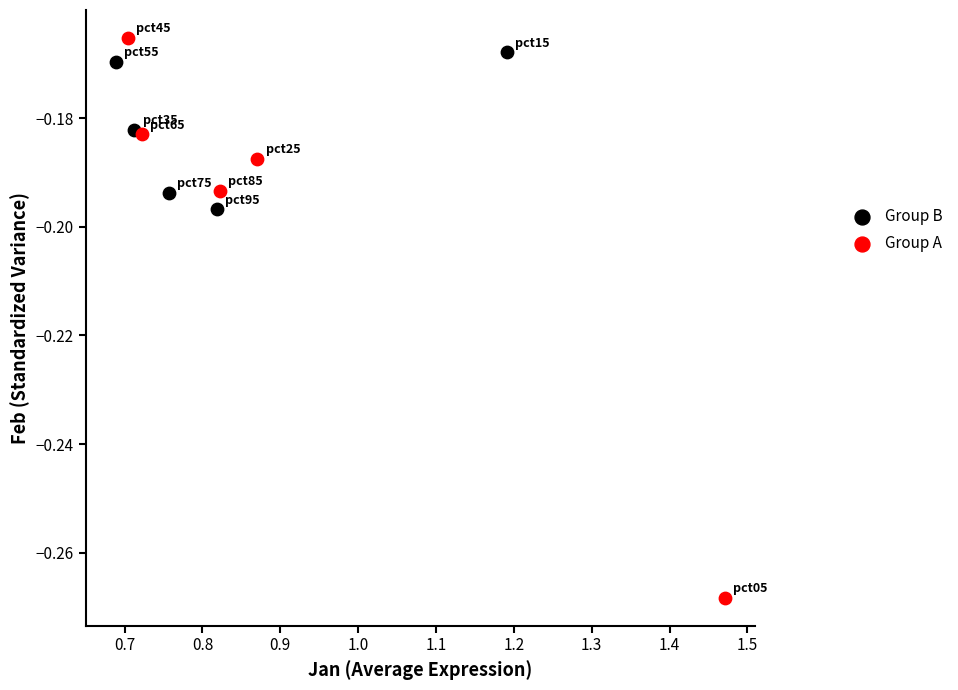

Which series has the largest Y range (max minus min)?

Group A